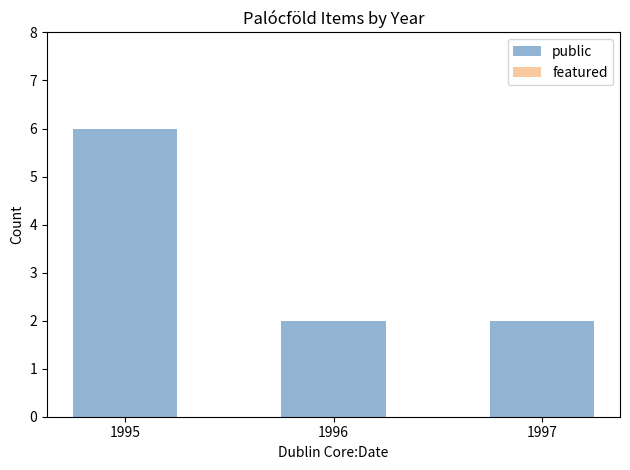

What is the difference between the maximum and minimum values?

4